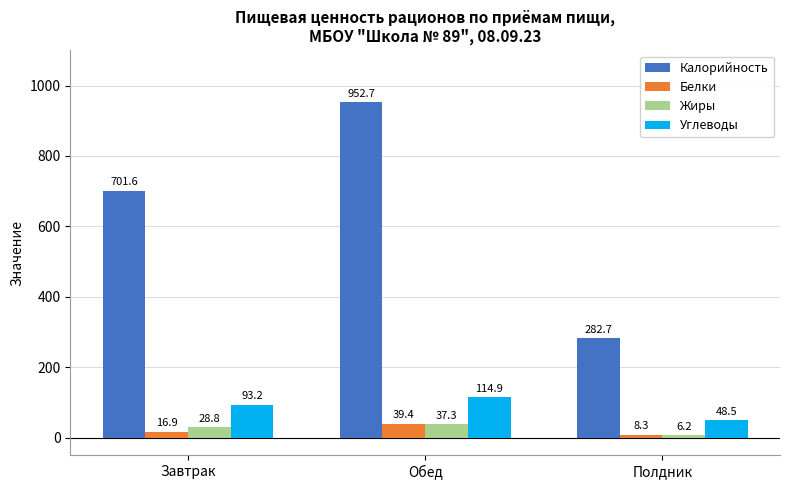

At which label does Жиры first exceed 28?

Завтрак